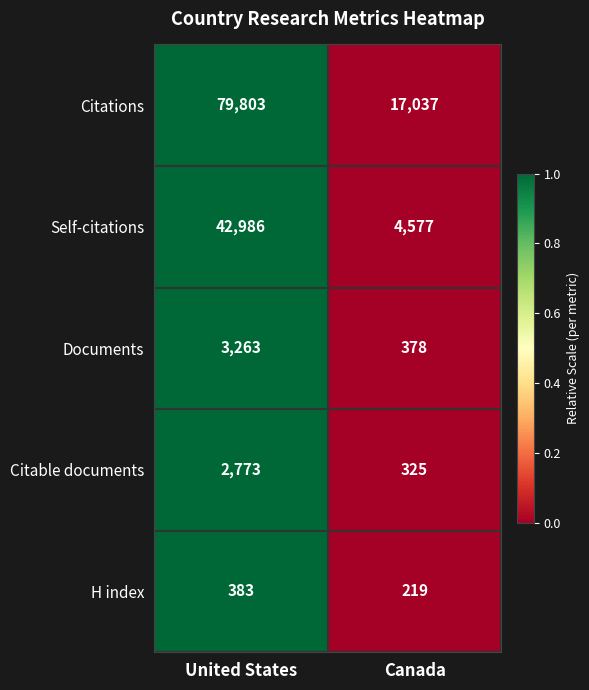

What is the spread (max minus min) of values at Canada?

16818